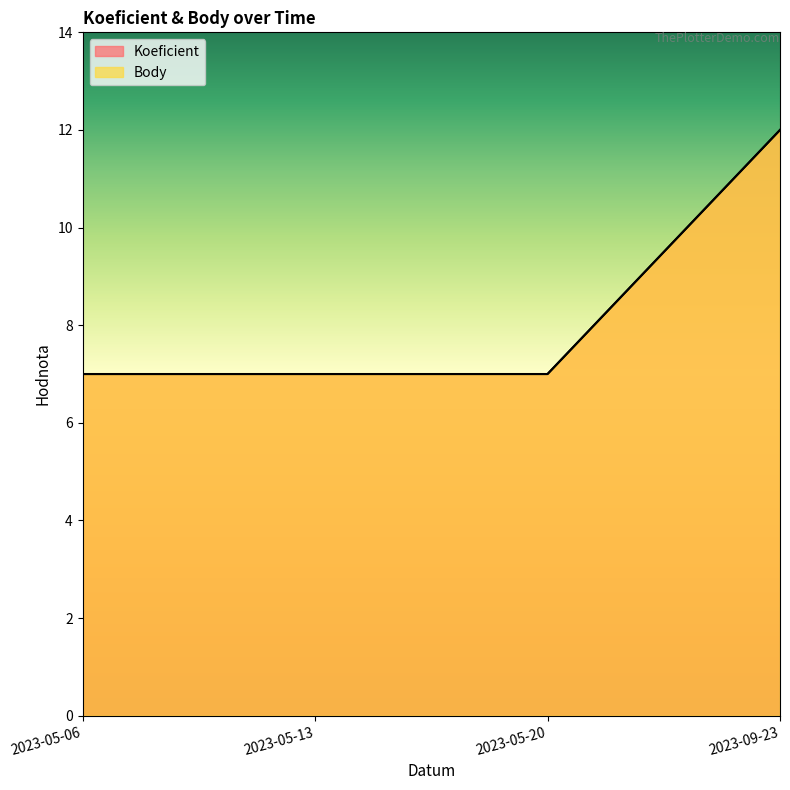

True or false: Koeficient and Body intersect in this chart.

False